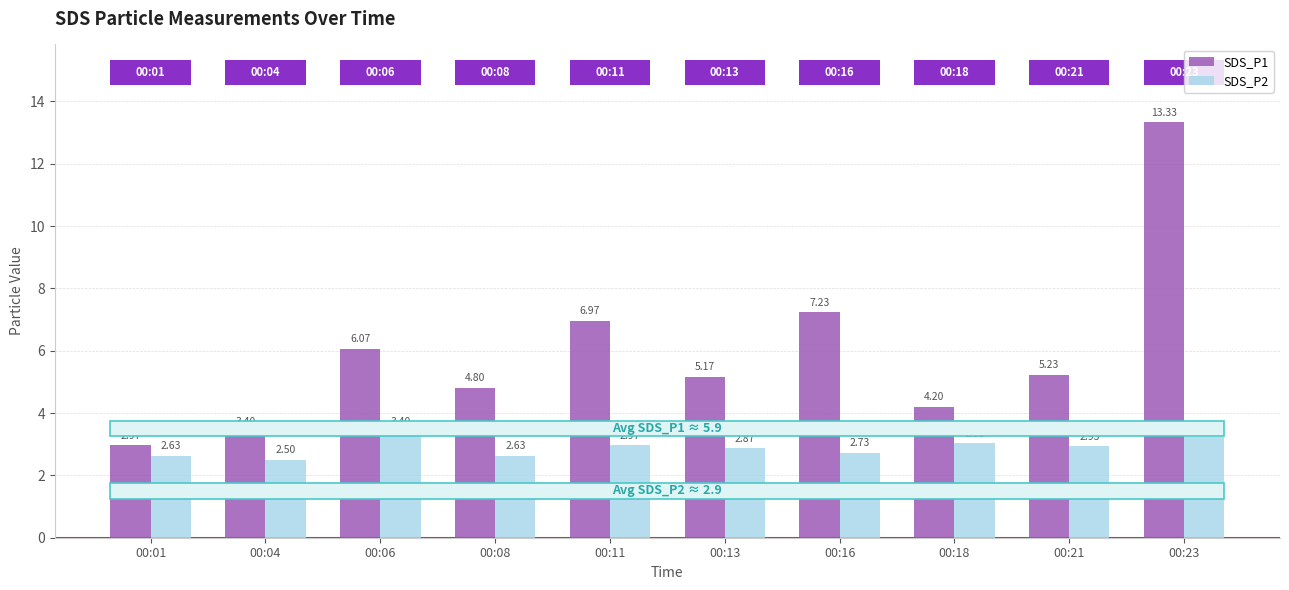

Where does the SDS_P1 series first go above 5?

00:06